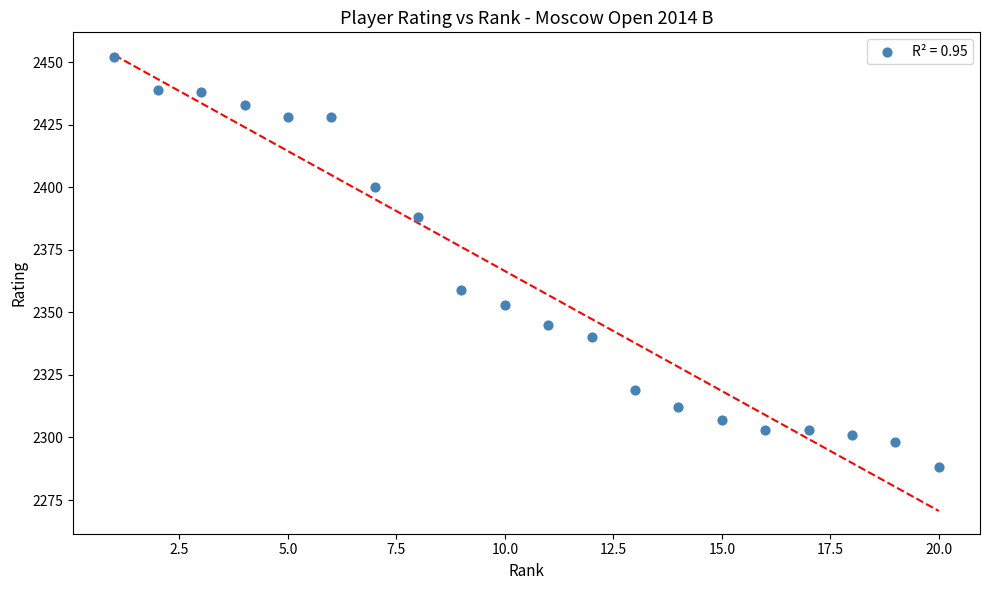

What Y value in the scatter plot is closest to 2370?

2359